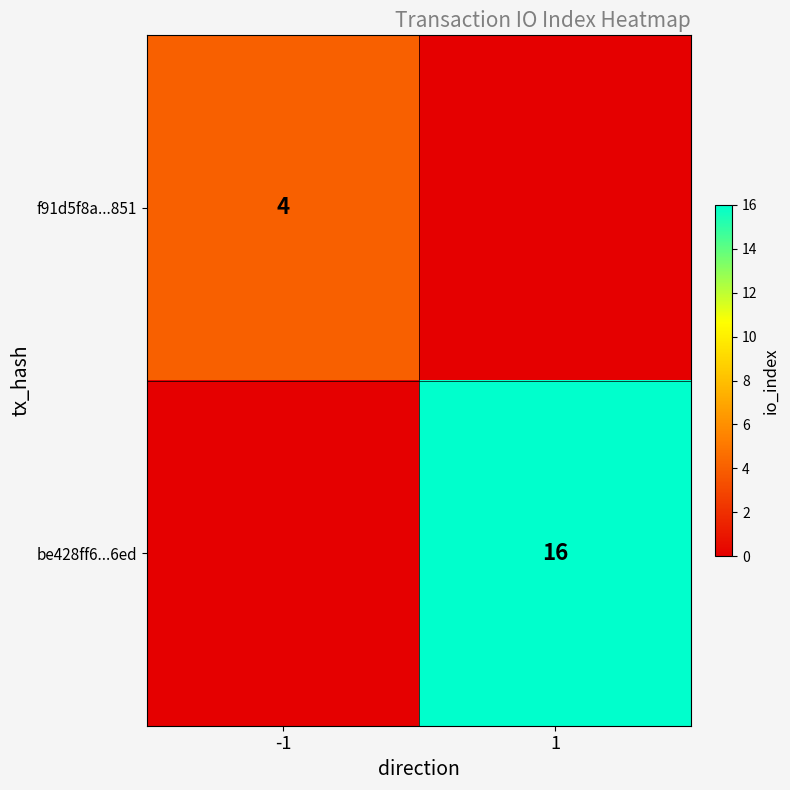

True or false: f91d5f8a...851 has a value of 4 at -1.

True